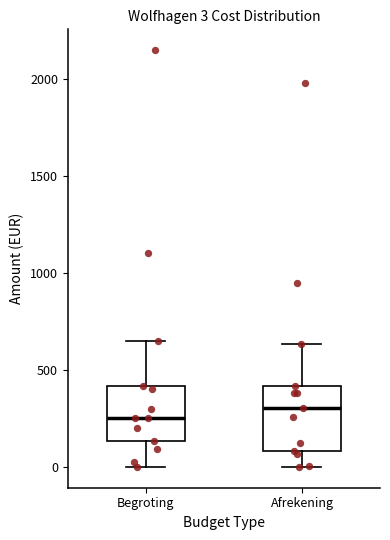

Which box's median line is the highest?

Afrekening